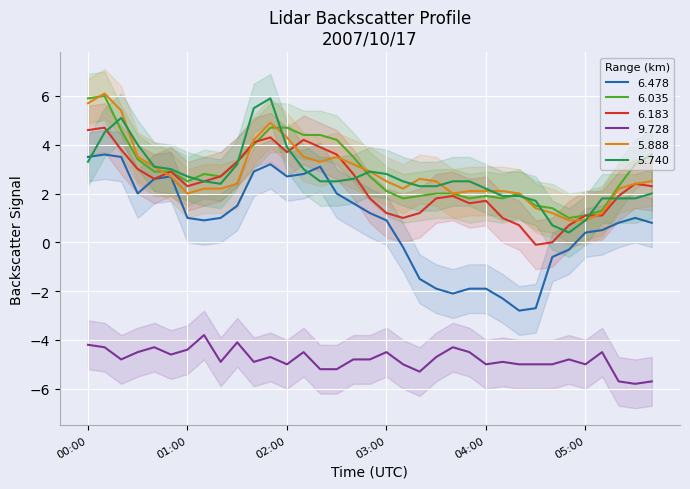

Rank the series by their maximum value, from highest to lowest.

5.888, 6.035, 5.740, 6.183, 6.478, 9.728